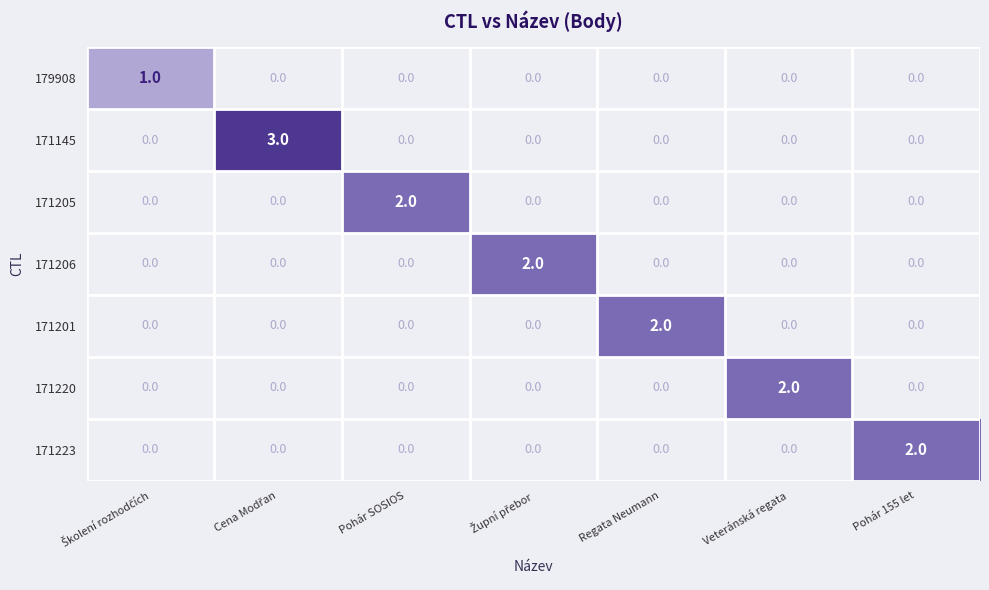

What is the difference between the maximum and minimum values in the 171145 series?

3